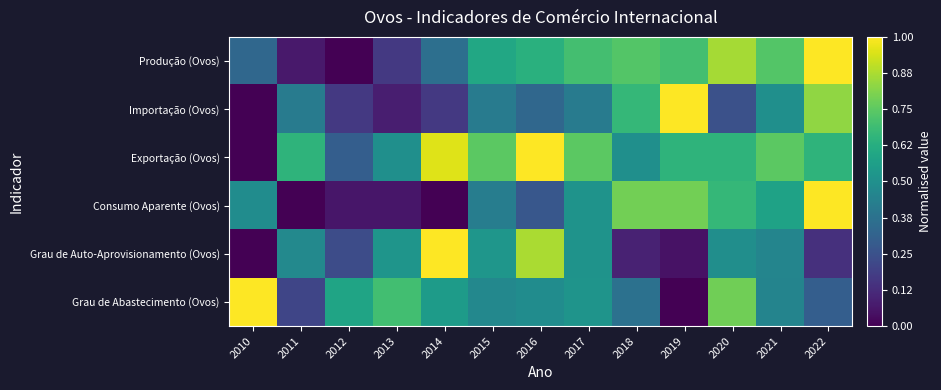

List the series in order of their peak value, highest first.

Consumo Aparente (Ovos), Produção (Ovos), Exportação (Ovos), Grau de Auto-Aprovisionamento (Ovos), Importação (Ovos), Grau de Abastecimento (Ovos)